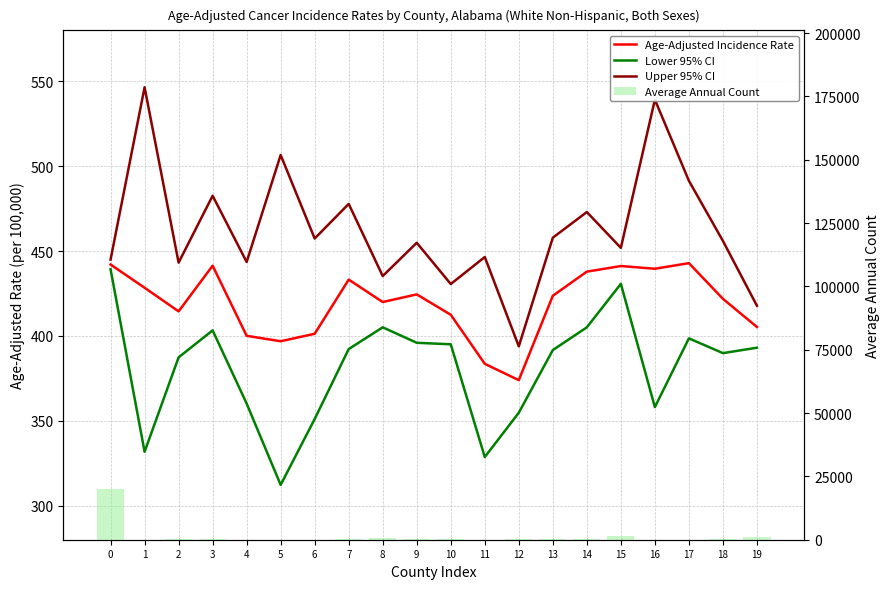

What is the maximum value shown in the chart?

20104.0